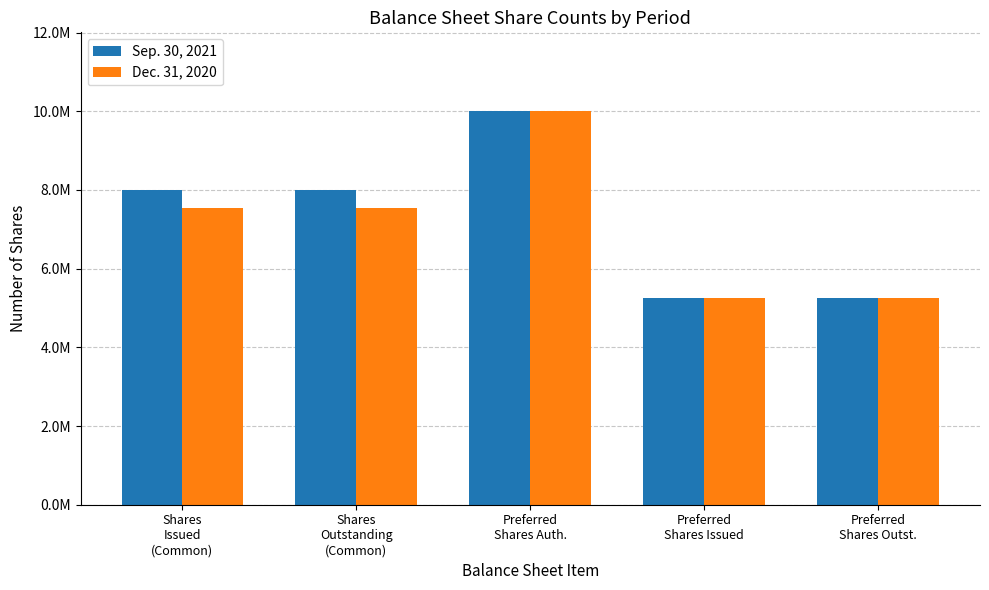

Between Shares
Outstanding
(Common) and Shares
Issued
(Common), which is larger?

Shares
Outstanding
(Common)